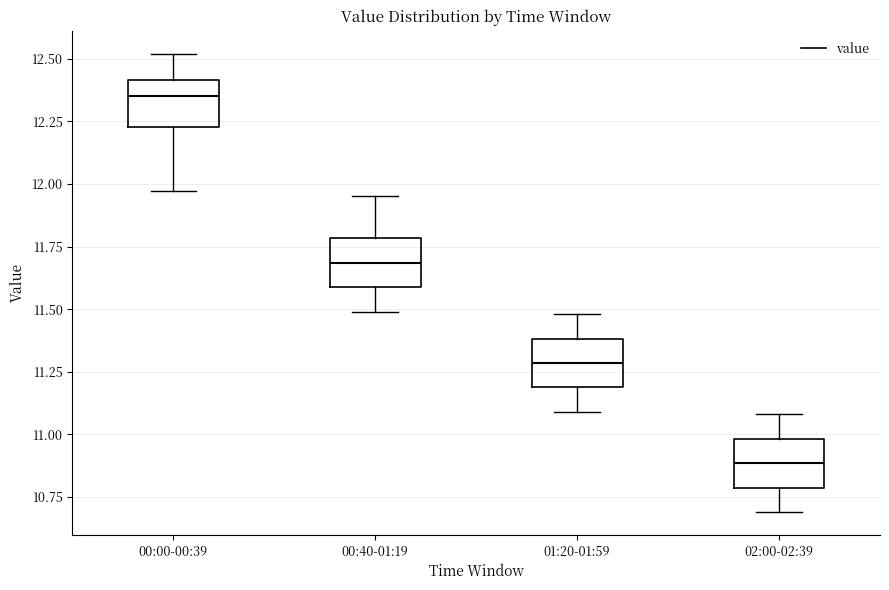

Reading left to right, read every box against the y-axis: the position of its median line, the range the box covers, and the ends of its whiskers. The values are not printed on the chart, so give them approximately, as read against the axis.

00:00-00:39: median 12.35, box 12.25 to 12.40, whiskers 11.95 to 12.50
00:40-01:19: median 11.70, box 11.60 to 11.80, whiskers 11.50 to 11.95
01:20-01:59: median 11.30, box 11.20 to 11.40, whiskers 11.10 to 11.50
02:00-02:39: median 10.90, box 10.80 to 11.00, whiskers 10.70 to 11.10